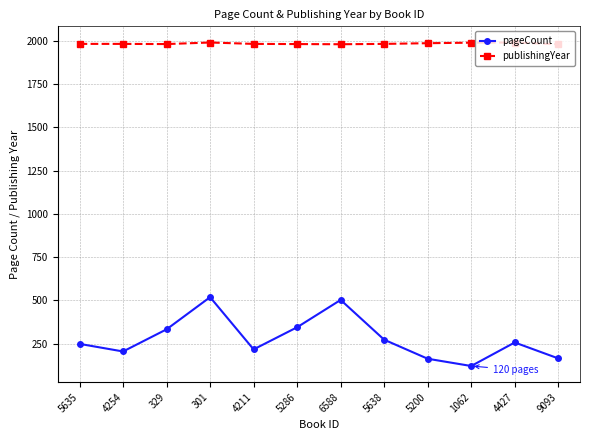

True or false: pageCount has more than 2 points higher than both neighbors.

True